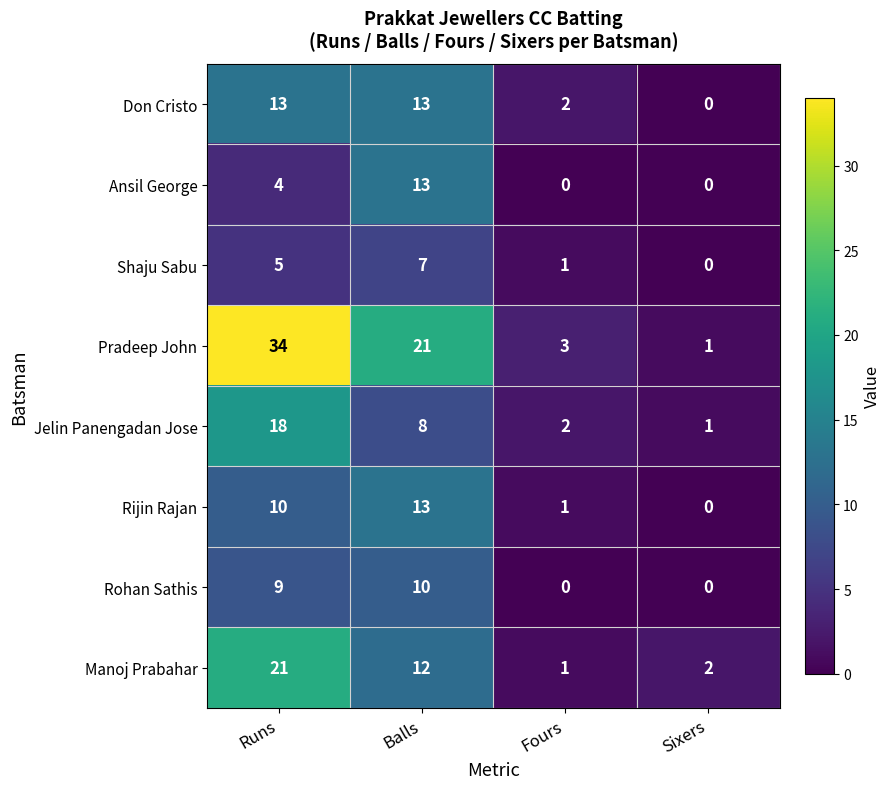

Which series has the largest range (max minus min)?

Pradeep John